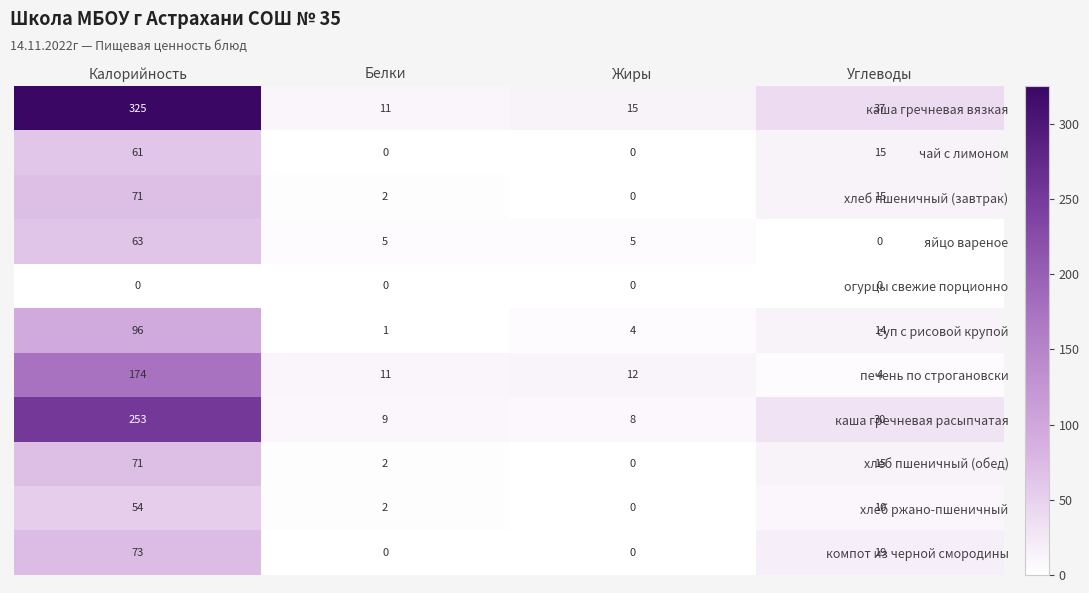

Which series has the widest spread of values?

каша гречневая вязкая